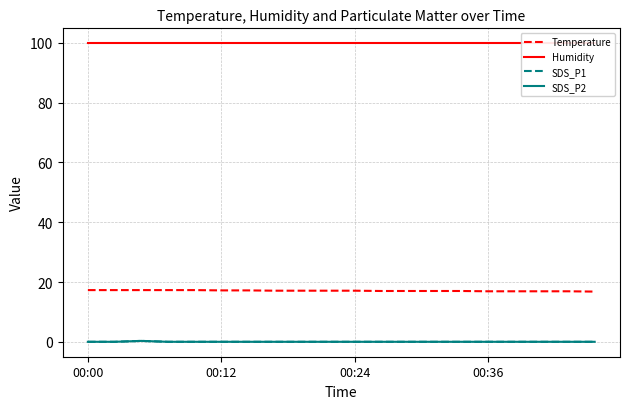

What are all the series names shown in the legend?

Temperature, Humidity, SDS_P1, SDS_P2